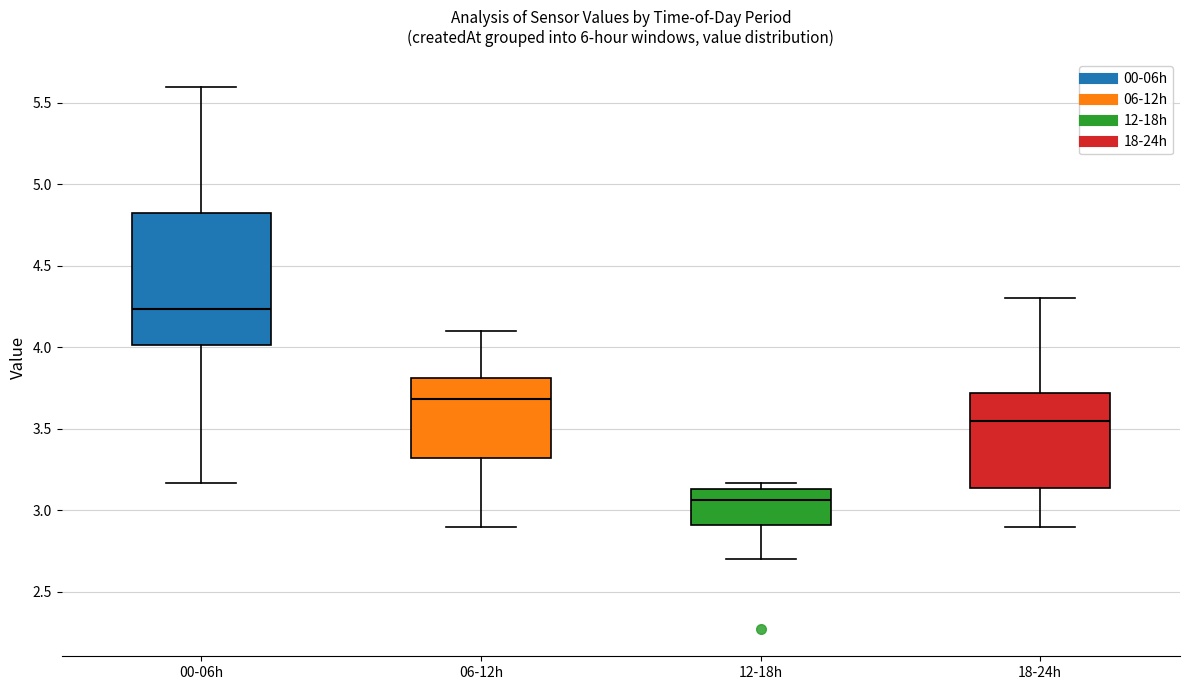

Which box's median line is the highest?

00-06h